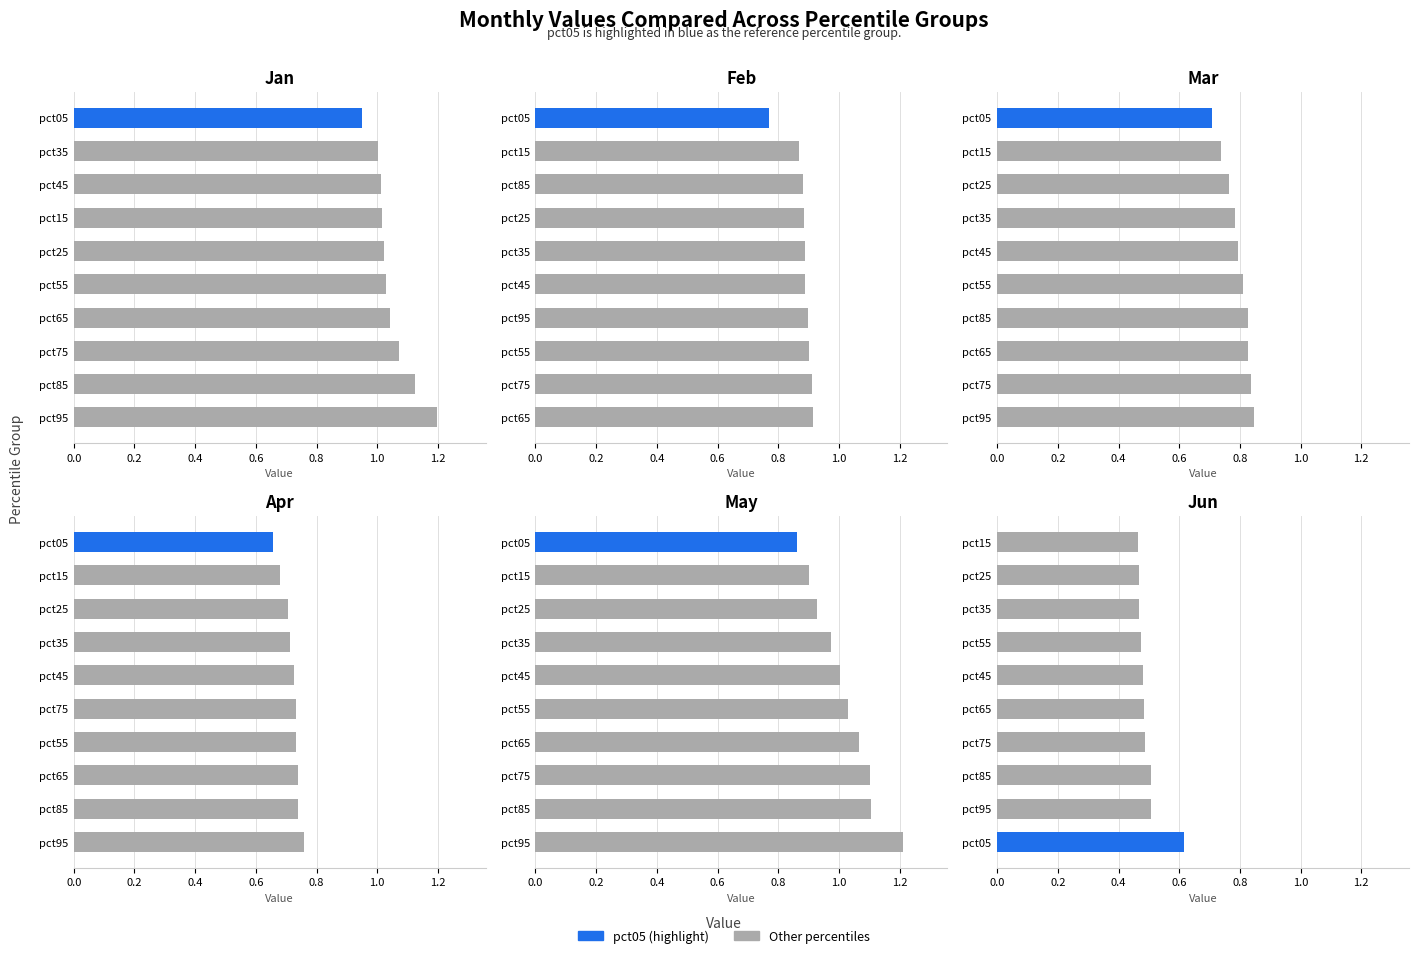

Which series changed the most between pct15 and pct35?

May